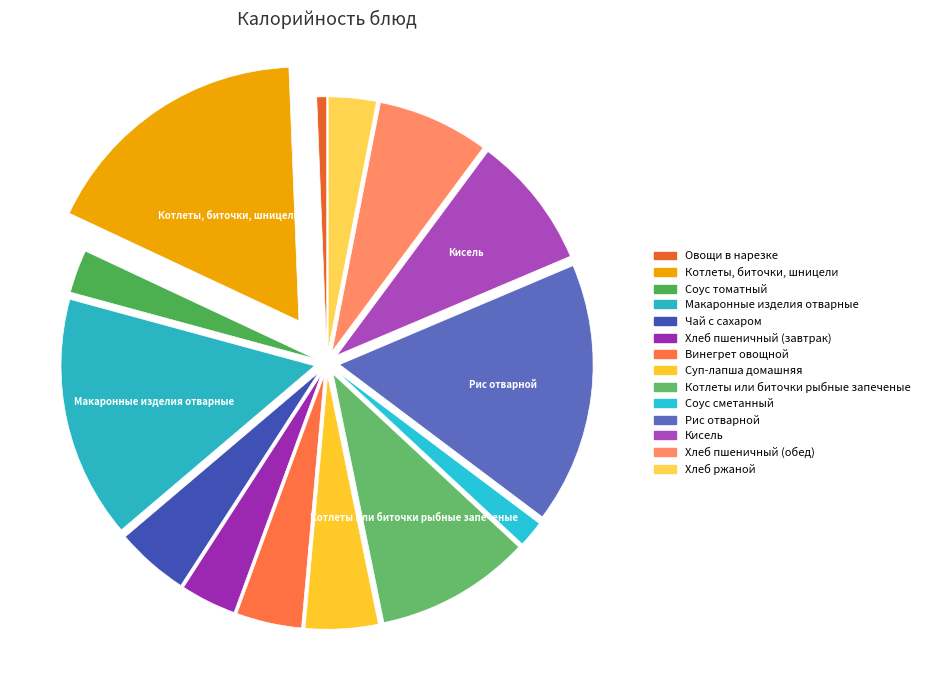

What is the largest slice in the pie chart?

Котлеты, биточки, шницели